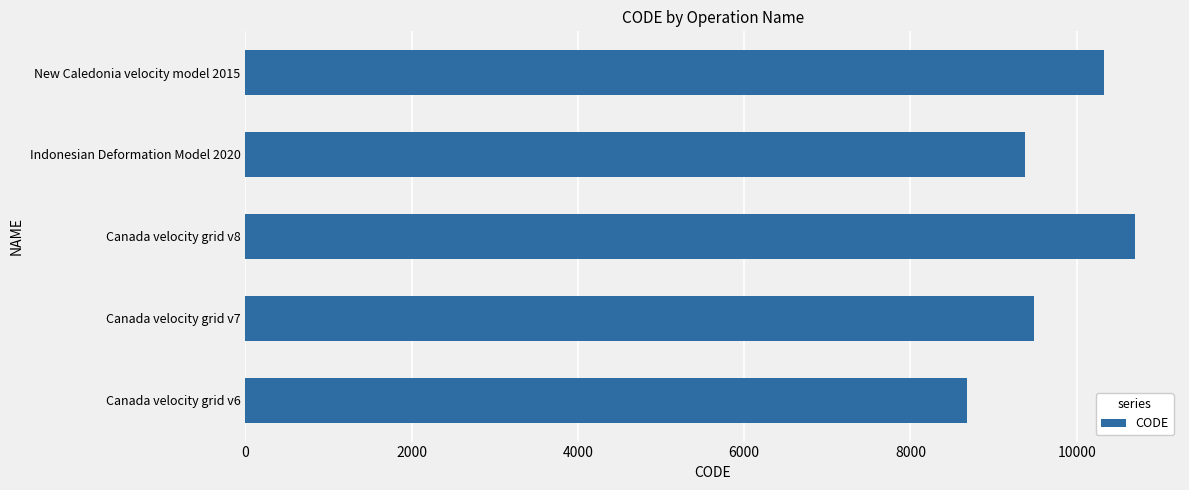

Is it true that the value at New Caledonia velocity model 2015 is 5335?

False